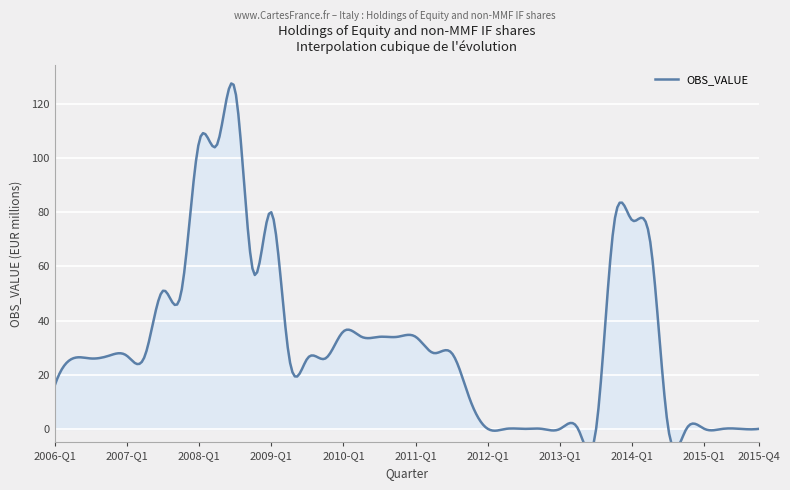

What is the sum of the values at 2006-Q1 and 2014-Q2?

85